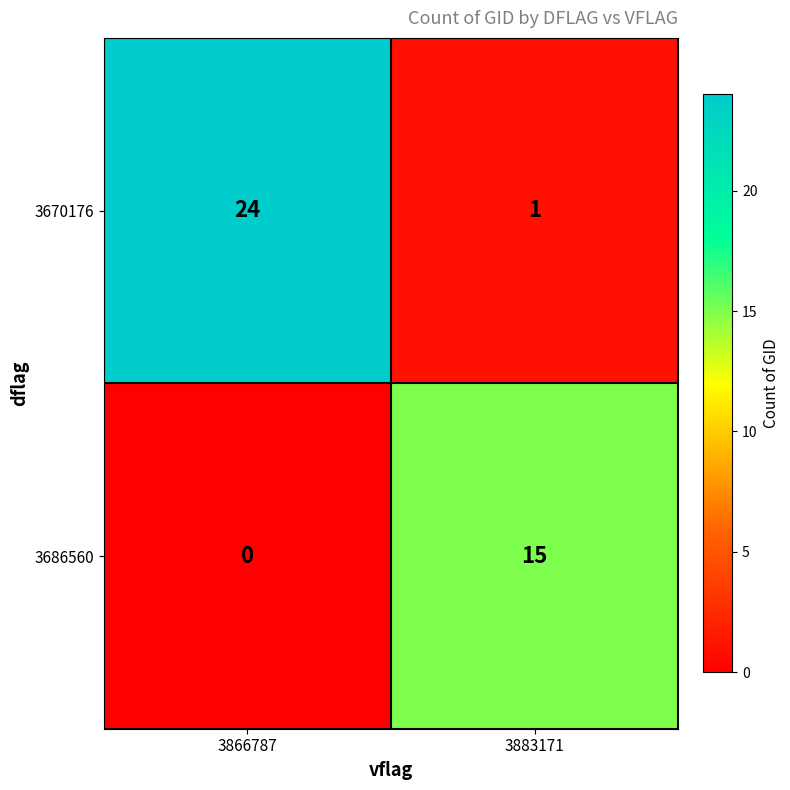

Reading left to right, list all the values displayed in this chart.

3670176: 24	1
3686560: 0	15